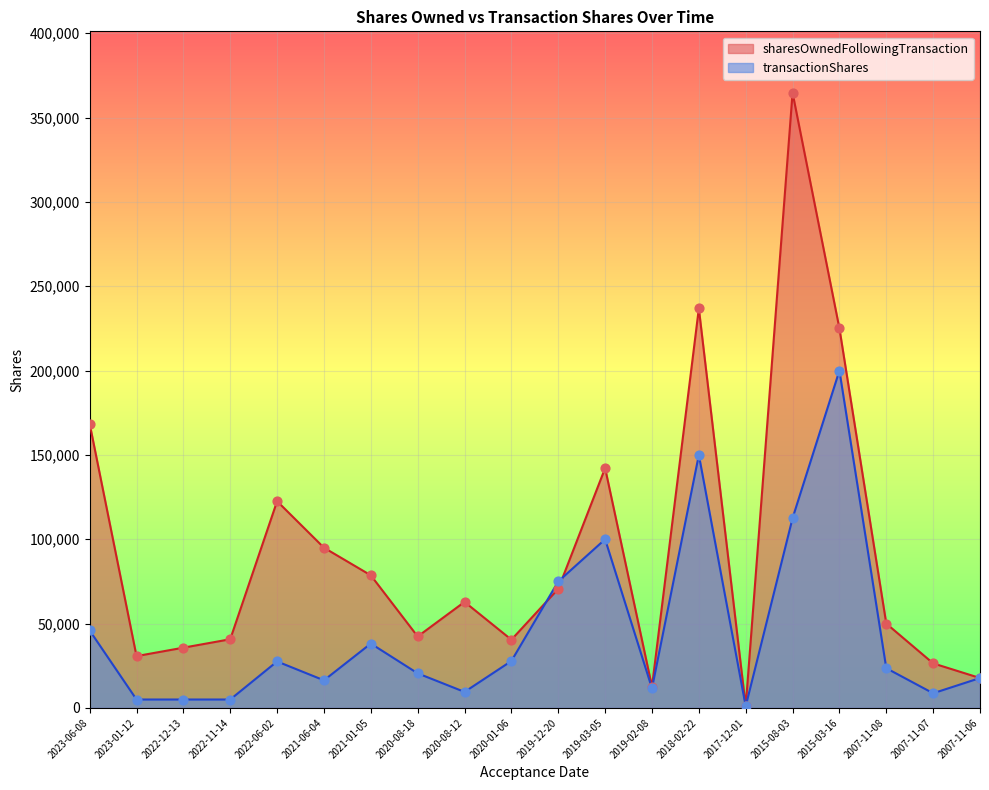

At which category is the sum across all series the highest?

2015-08-03